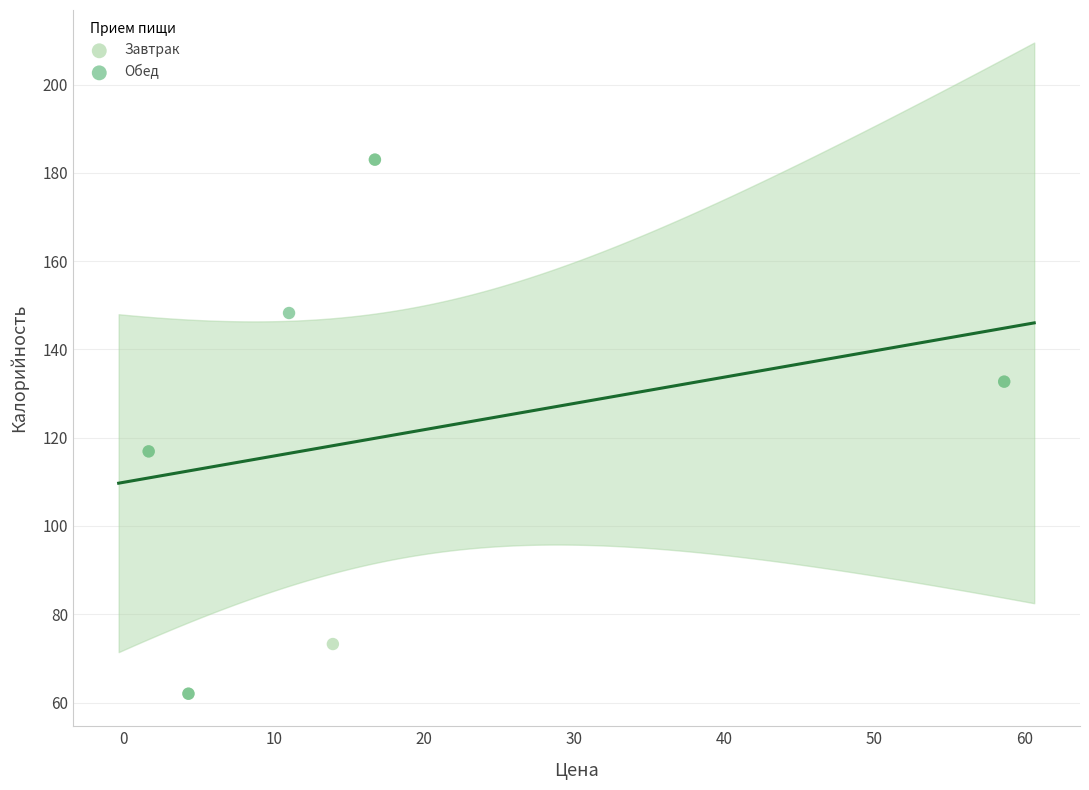

What are all the series names shown in the legend?

Завтрак, Обед